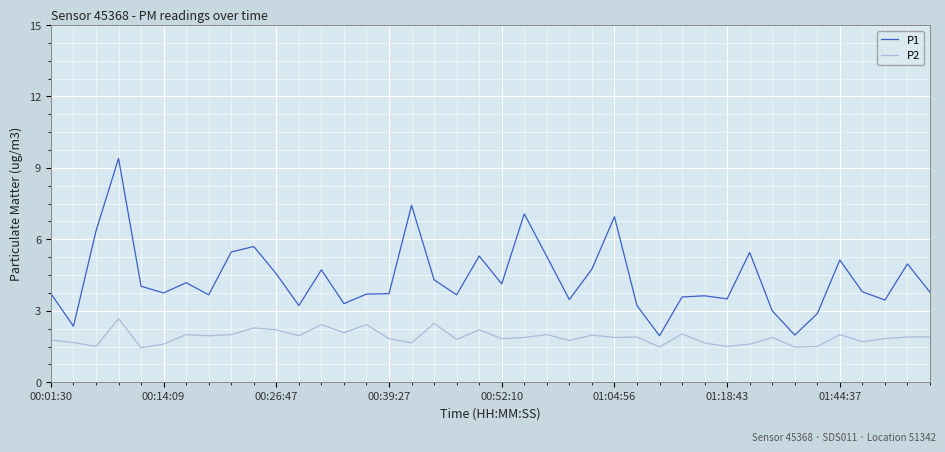

Which series has the largest range (max minus min)?

P1